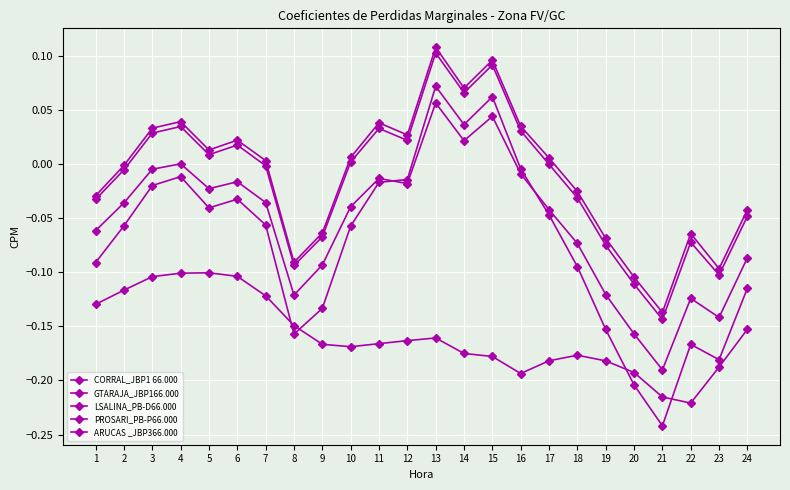

What is the maximum value shown in the chart?

0.1